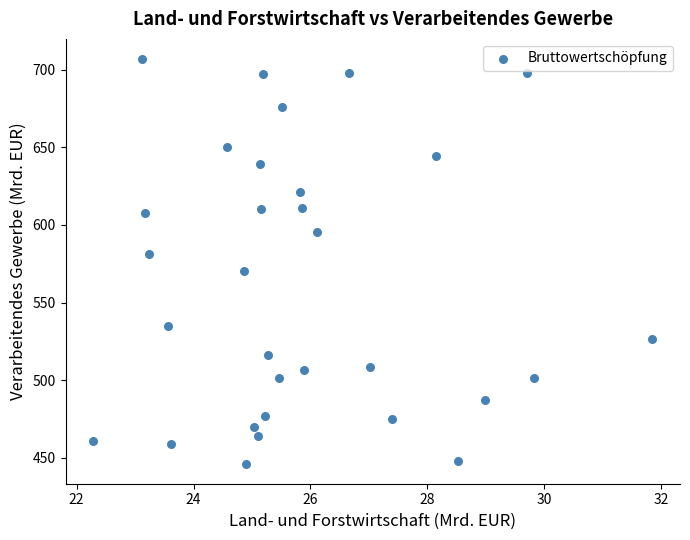

What is the range of Y values (max minus min)?

260.5